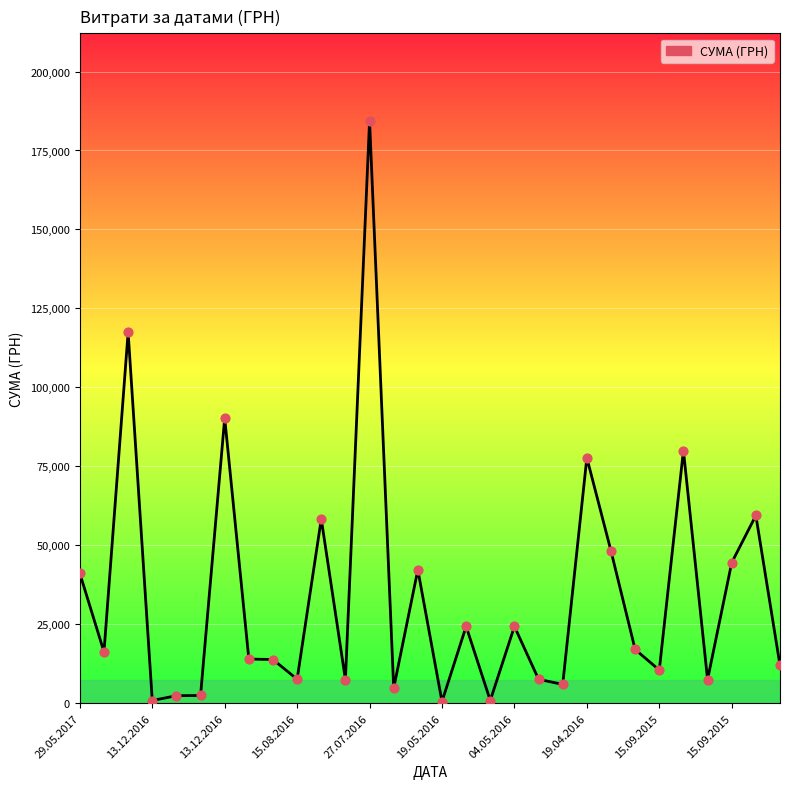

What is the greatest value displayed?

184432.0